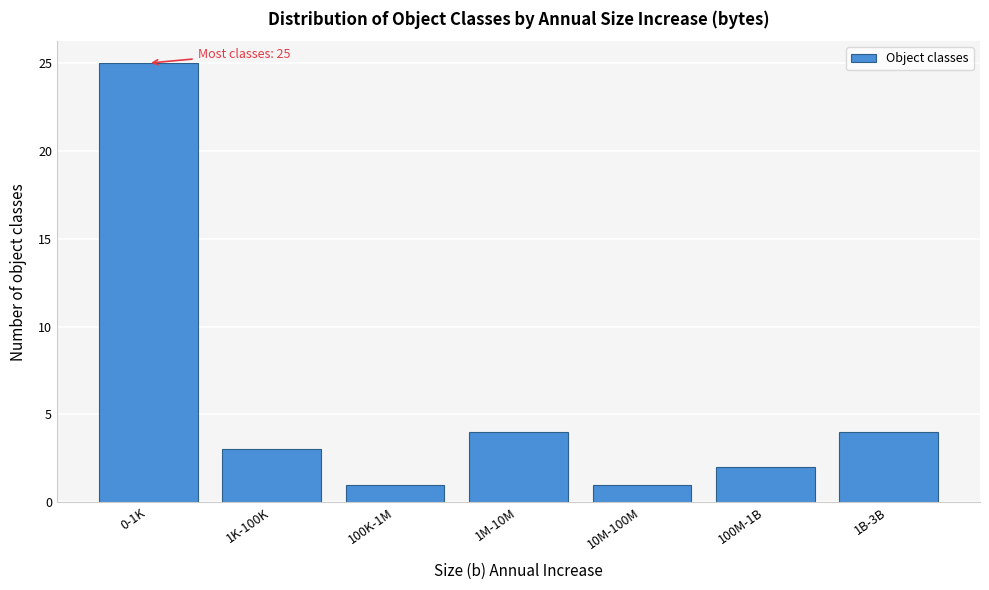

Reading left to right, extract all data points from this chart.

25	3	1	4	1	2	4